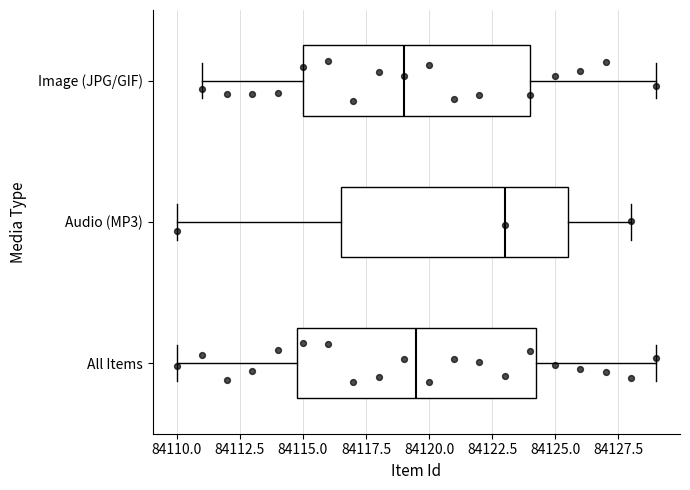

Where is the left edge of the box for All Items on the x-axis? The values are not printed on the chart, so give them approximately, as read against the axis.

84115.0